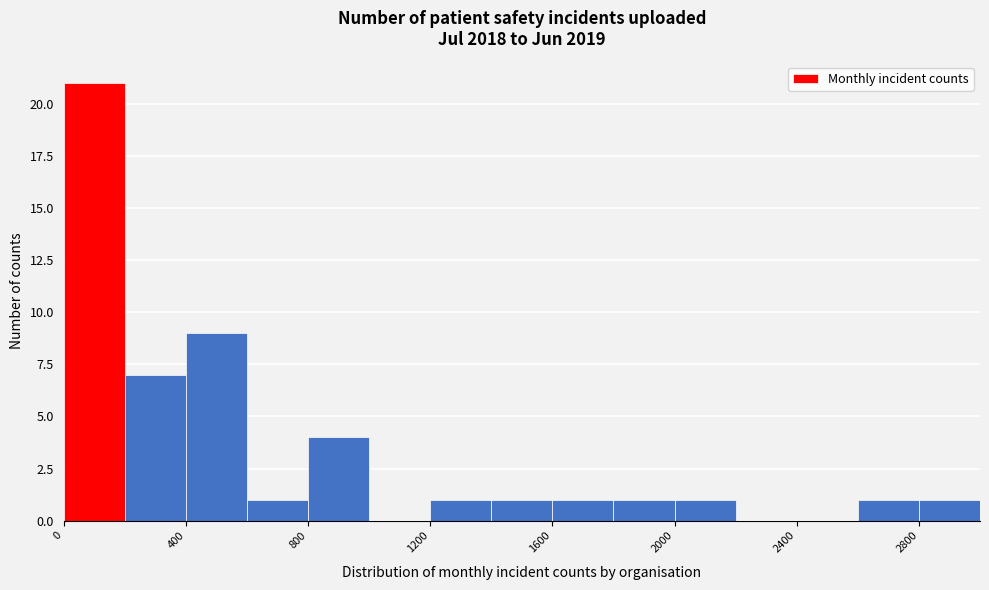

Over which range of the x-axis is the bar tallest?

0 to 200